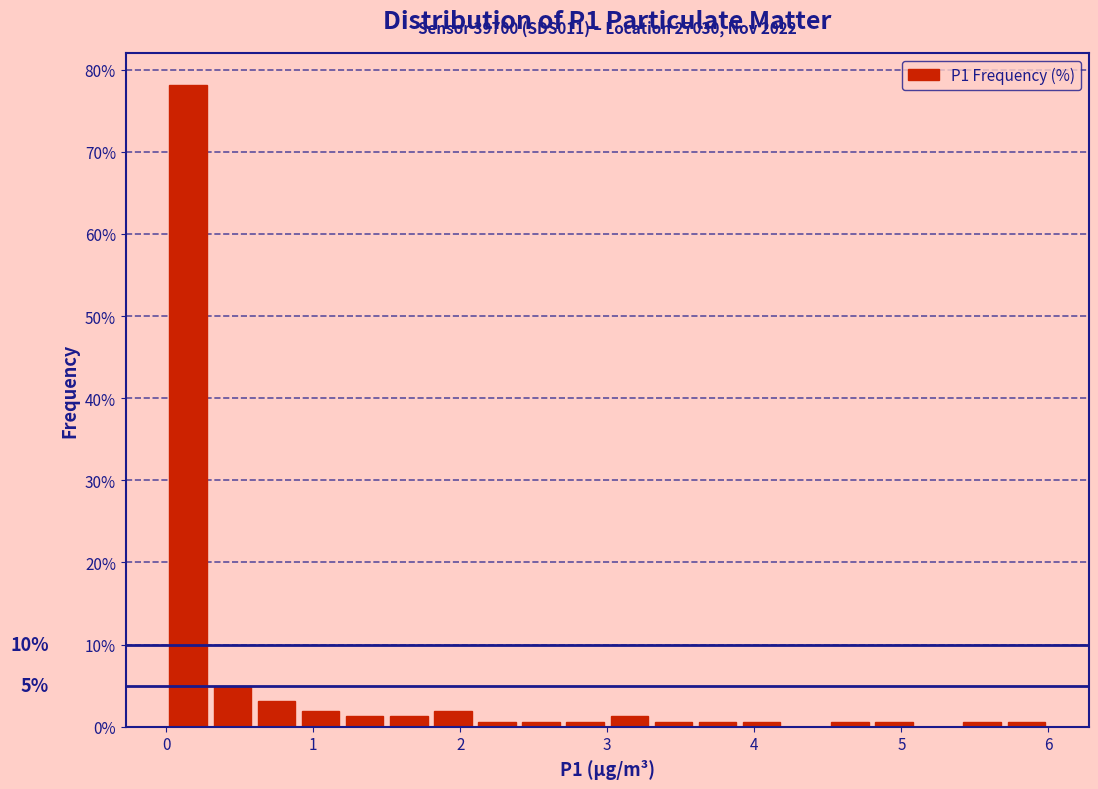

Read against the x-axis, roughly where is the centre of the tallest bar?

0.2